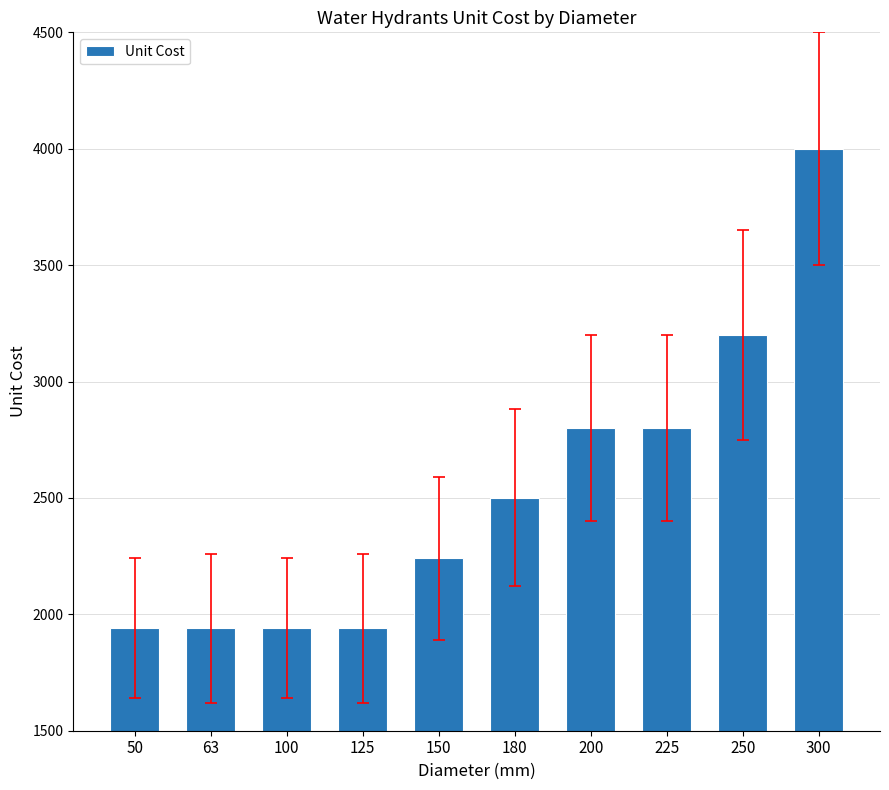

Which category has the highest value across all series?

300